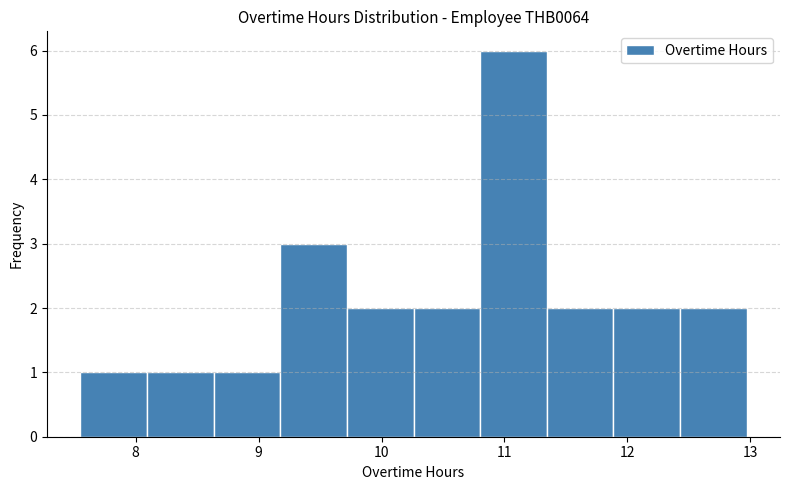

How tall is the bar that spans 10.3 to 10.8 on the x-axis? Neither the bar edges nor the heights are printed on the chart, so give them approximately, as read against the axes.

2